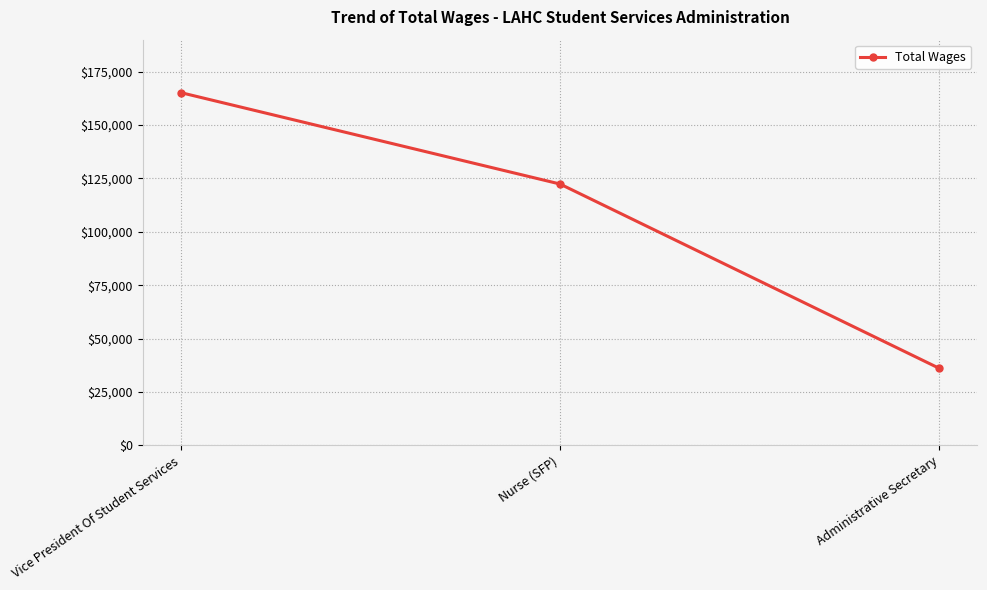

Count the number of data series in this chart.

1